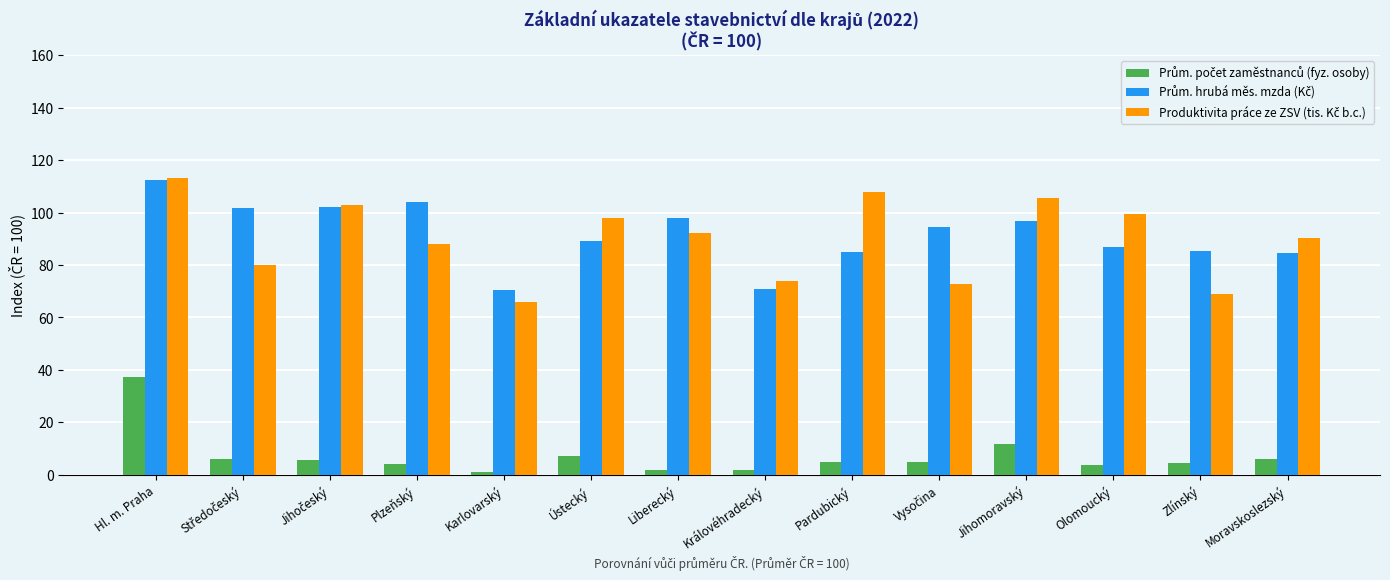

At how many categories does at least one series exceed 50?

14